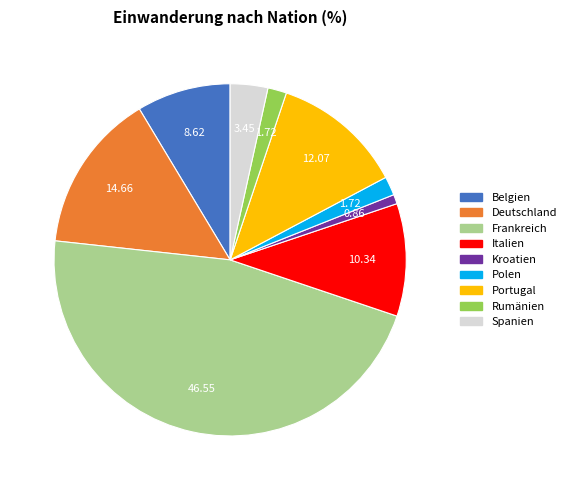

True or false: Deutschland accounts for 15% of the total.

True